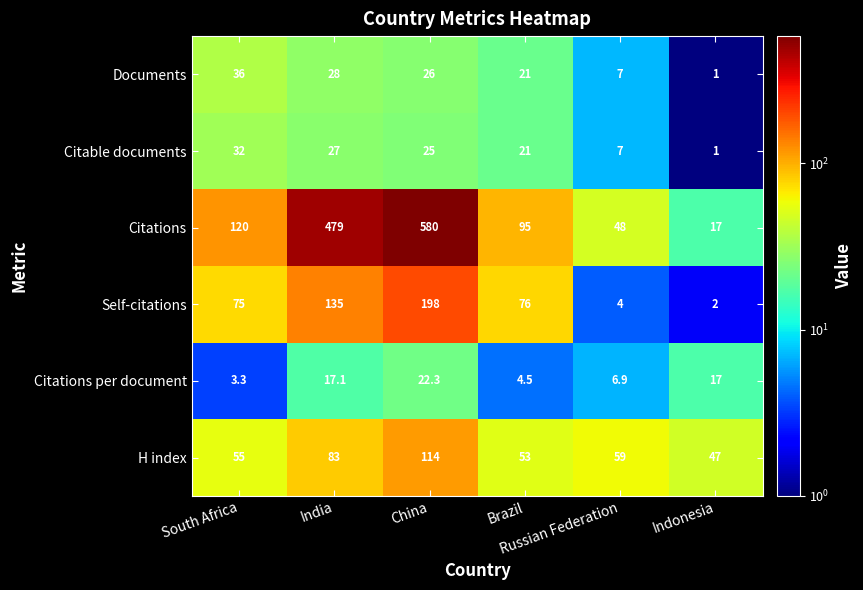

At how many categories does at least one series exceed 384?

2